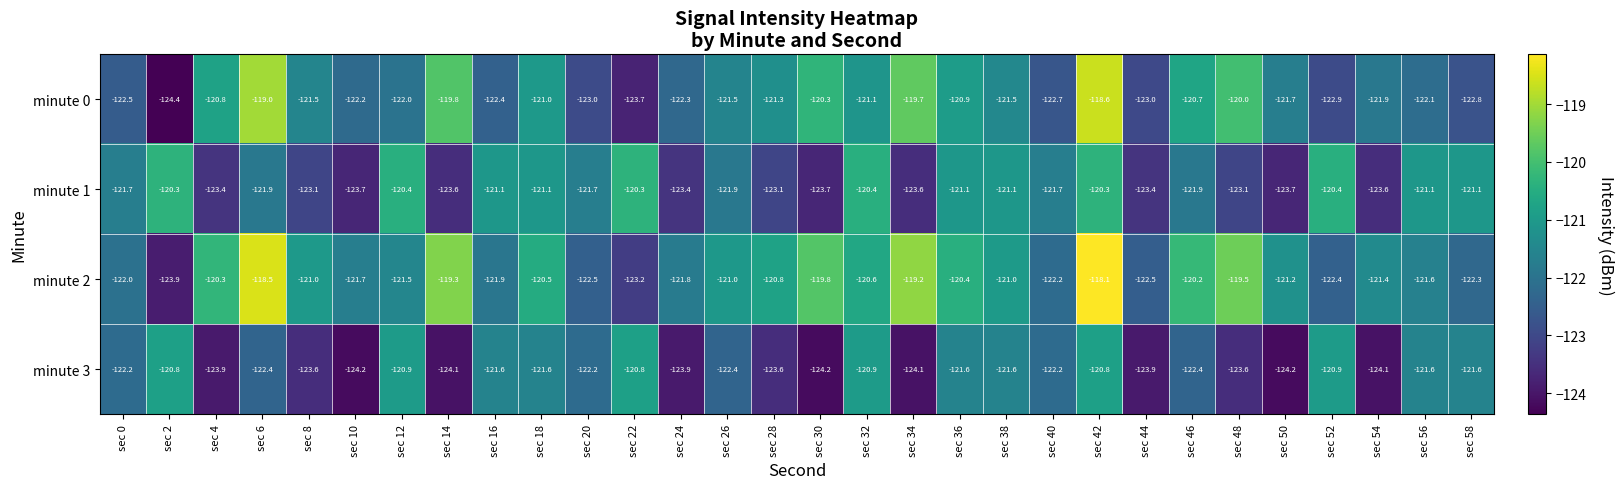

At which label does minute 3 first exceed -122?

sec 2